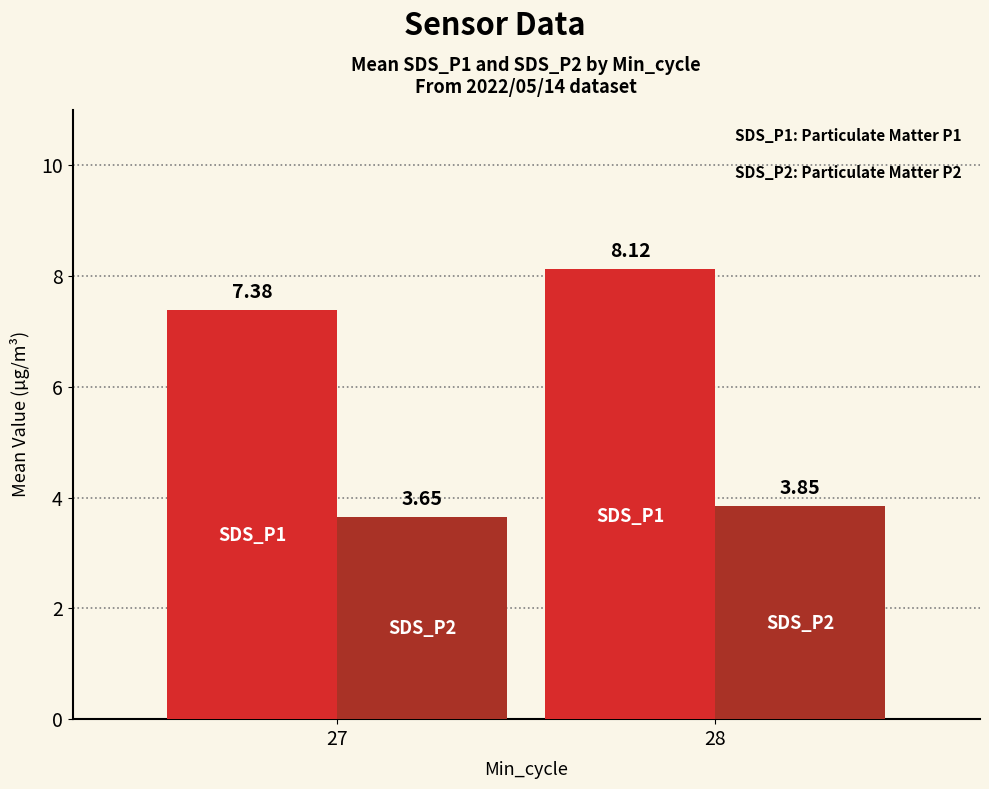

What is the total value across all series at 27?

11.0